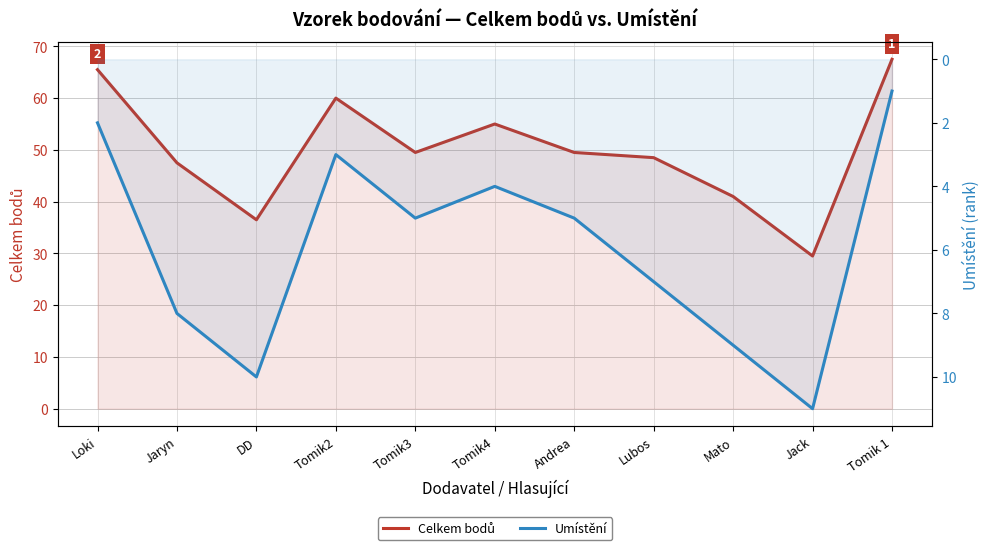

What is the lowest value of the Celkem bodů series?

29.5